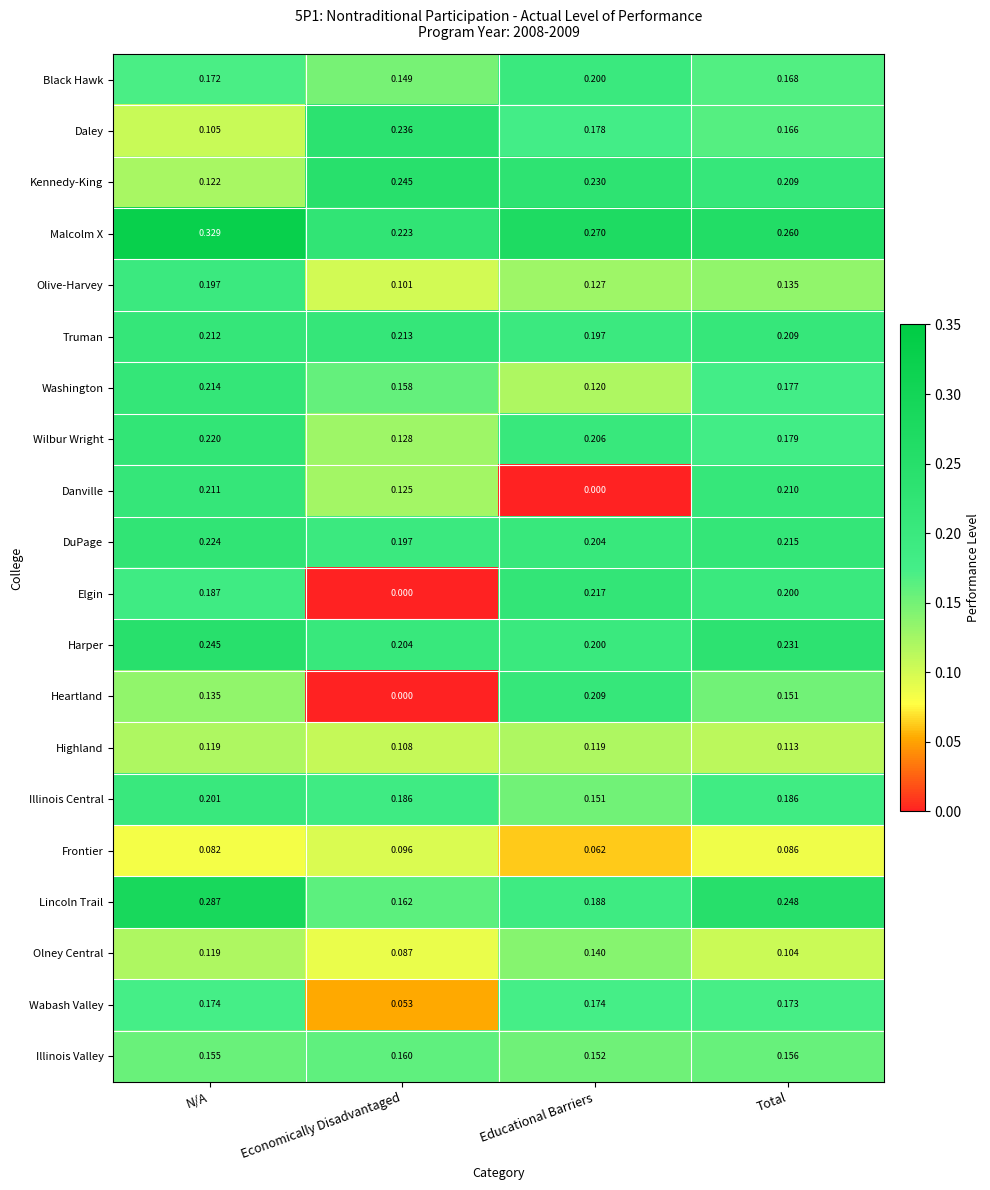

Which category has the lowest value in the Olive-Harvey series?

Economically Disadvantaged